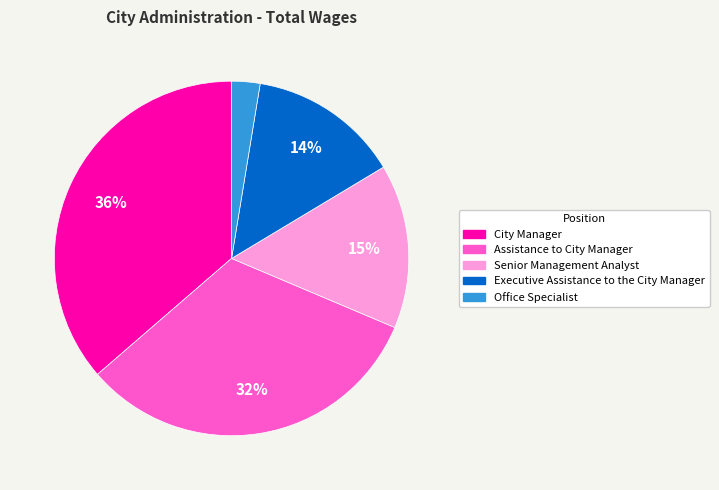

What percentage is the Assistance to City Manager slice, to the nearest percent?

32%